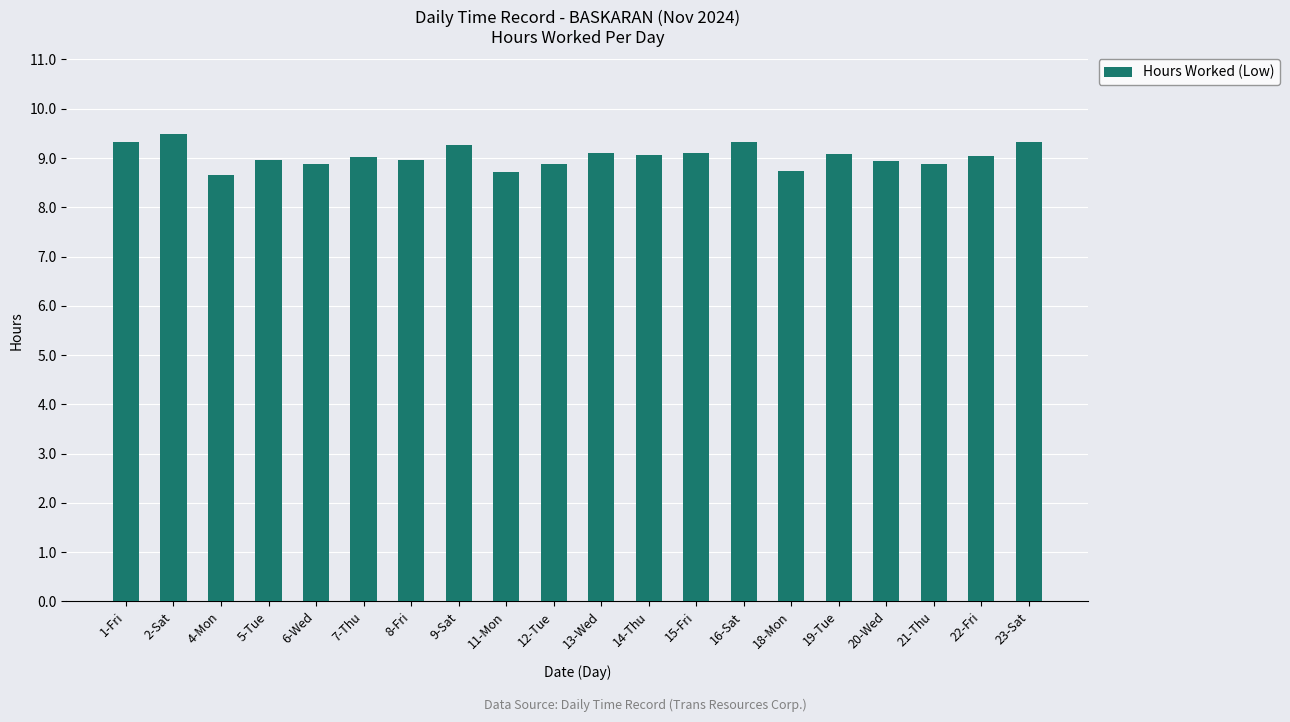

How many data points does each series have?

20